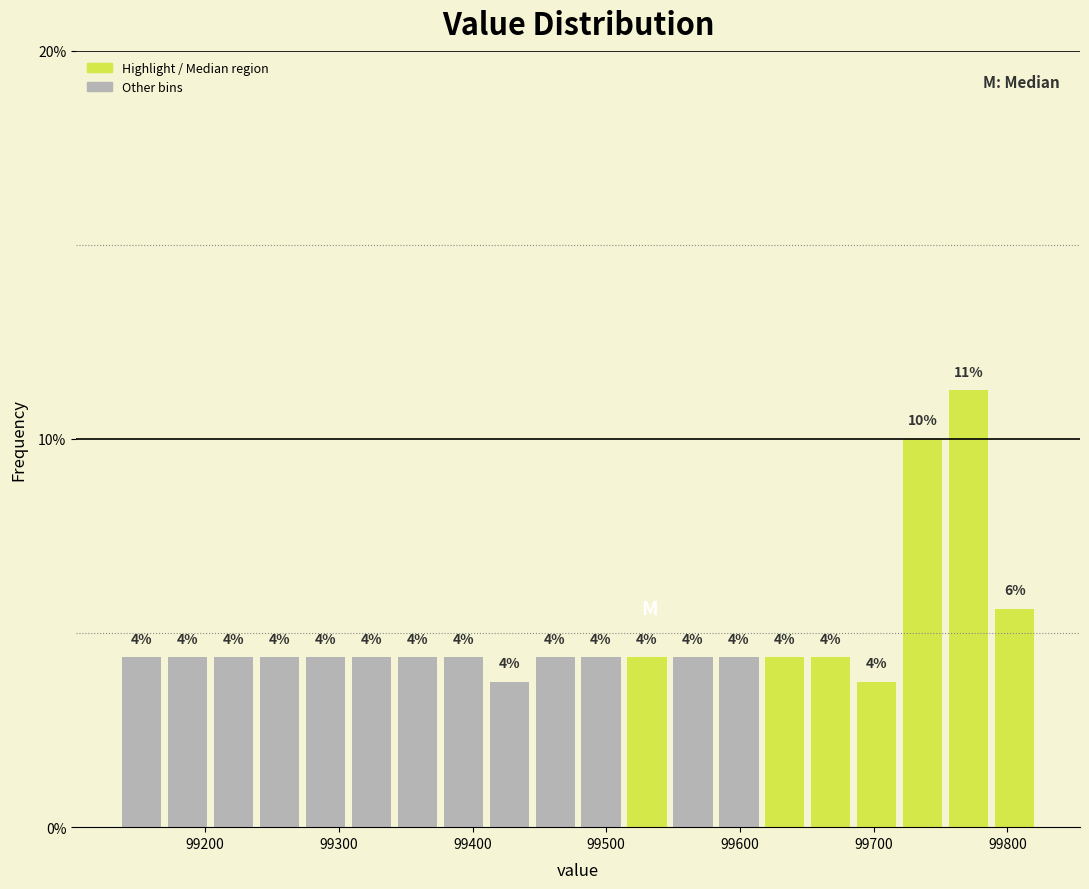

Around what value on the x-axis is the tallest bar? Give the approximate position of its centre, as read against the axis.

99770